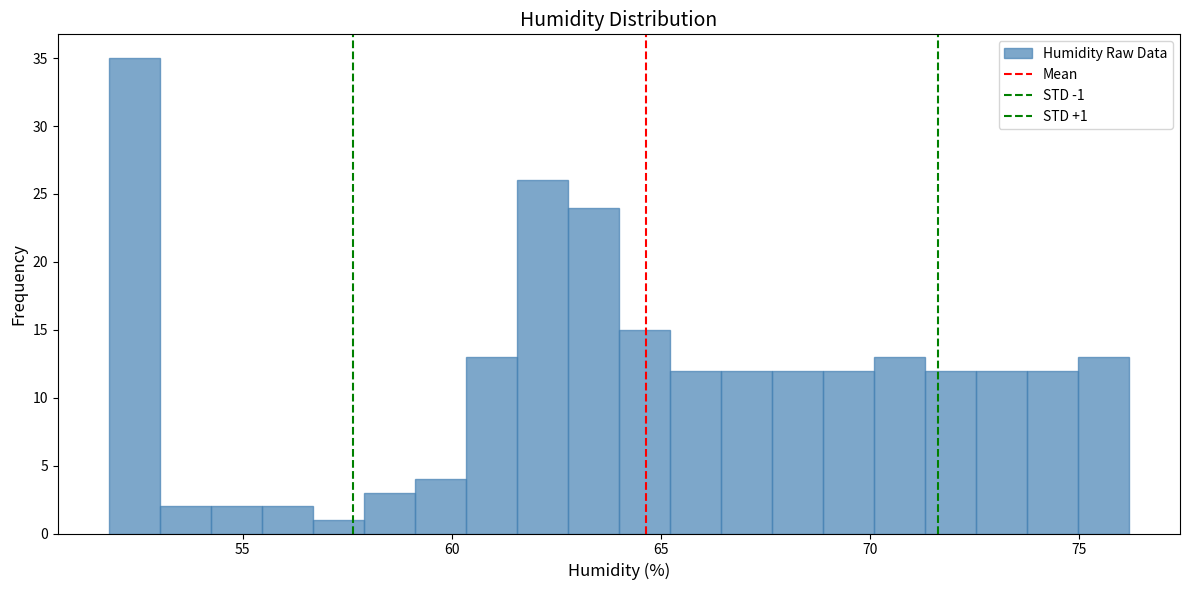

Read against the x-axis, roughly where is the centre of the tallest bar?

52.5